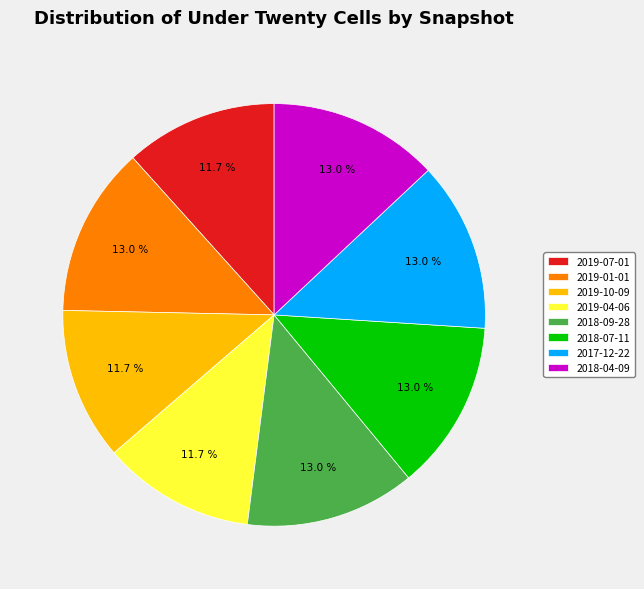

What is the total percentage of 2019-01-01 and 2019-04-06?

24.7%